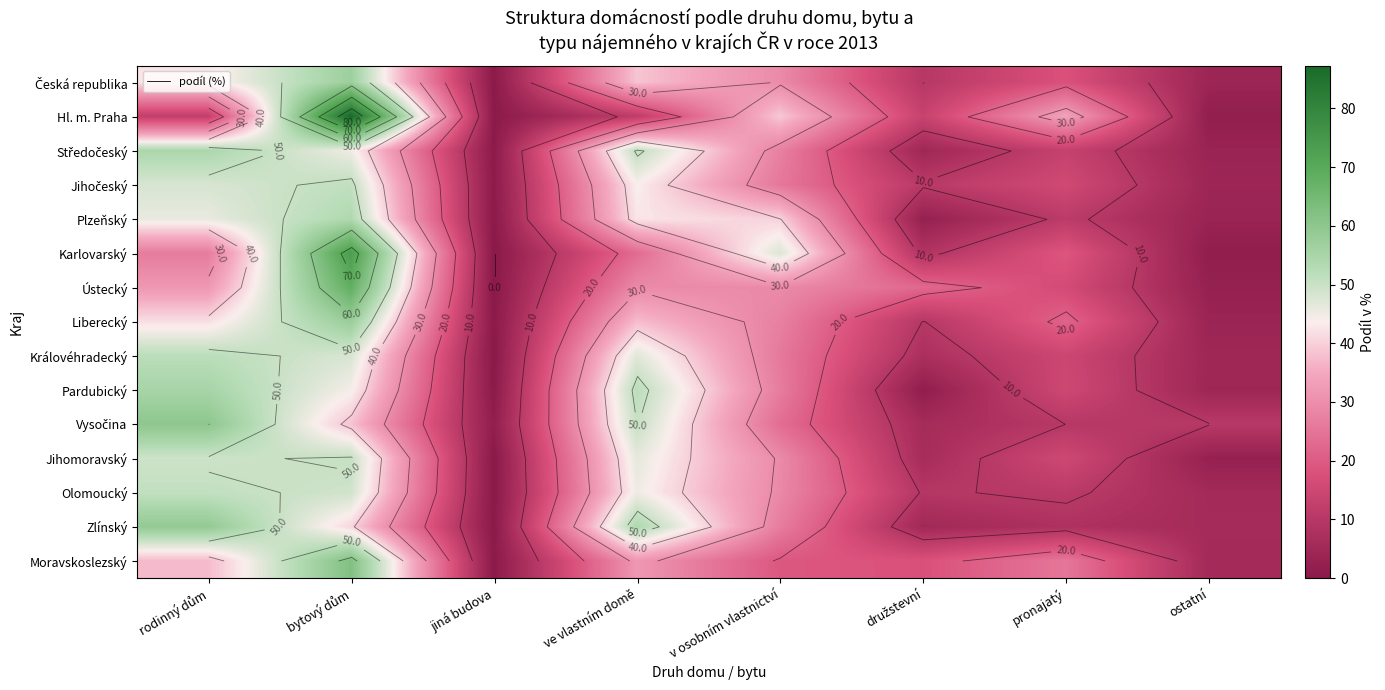

How many values in the Moravskoslezský series exceed 25?

4